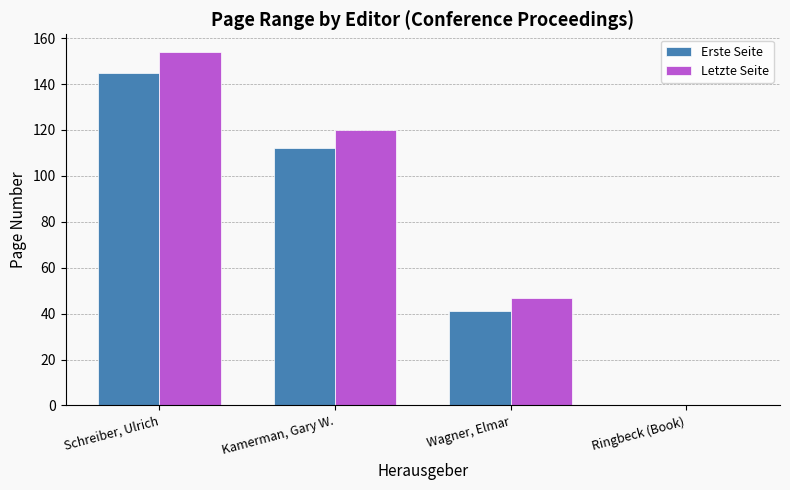

At which label is Erste Seite closest to 72?

Wagner, Elmar